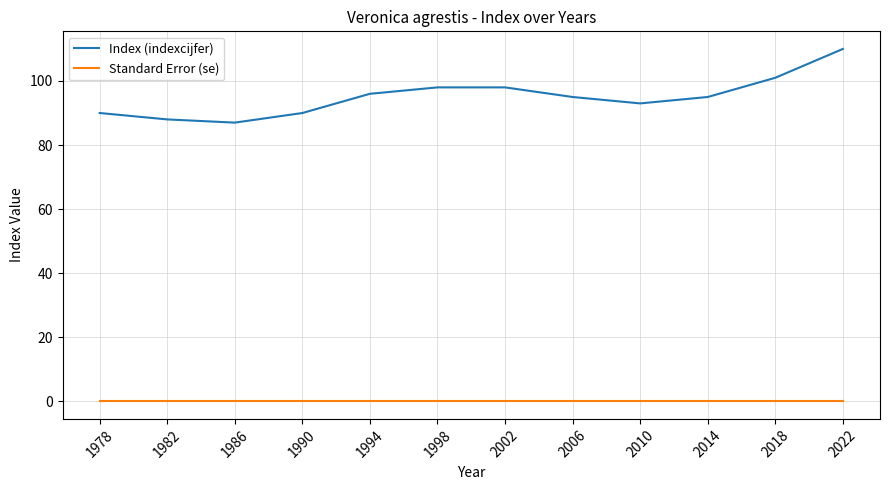

Reading right to left, what are all the values shown in this chart?

Index (indexcijfer): 110	101	95	93	95	98	98	96	90	87	88	90
Standard Error (se): 0	0	0	0	0	0	0	0	0	0	0	0